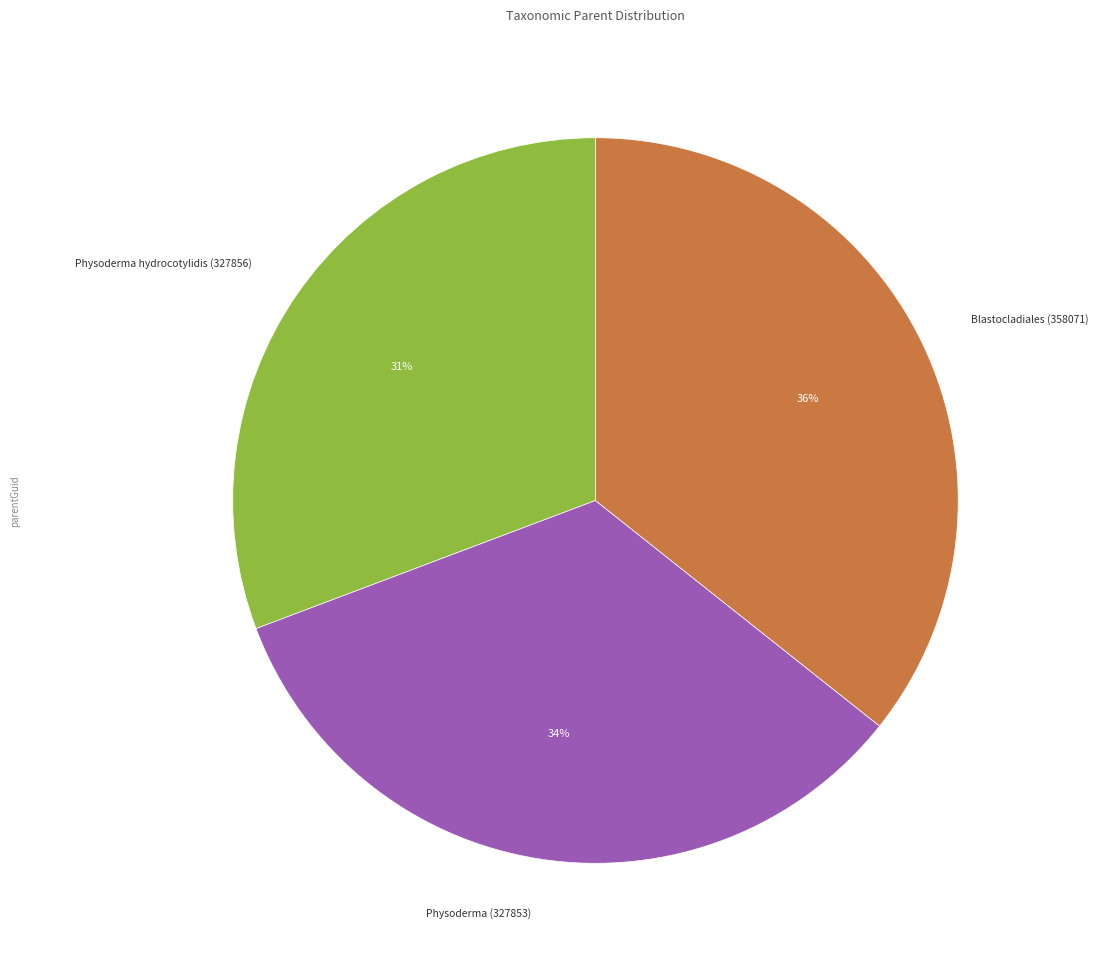

Is there a majority slice in this chart?

No